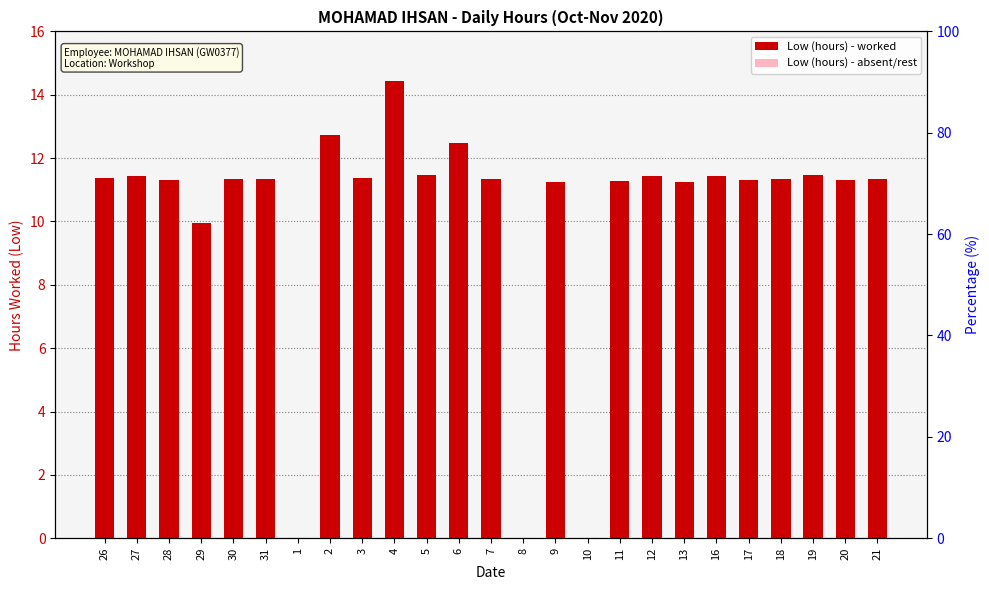

True or false: the data shows 11.3 at 17.

True